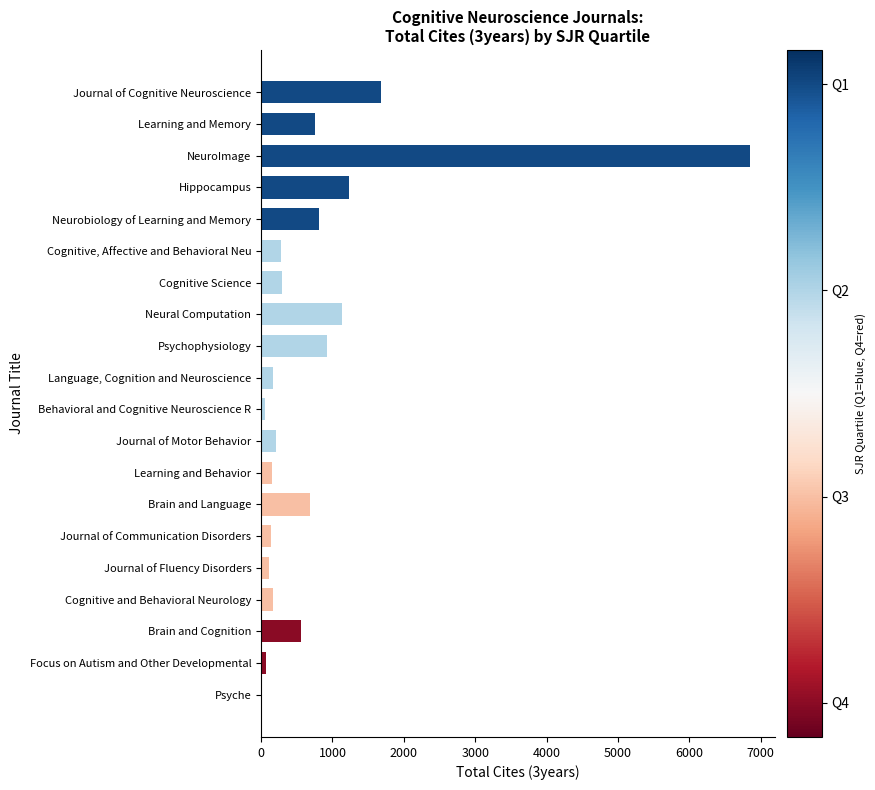

Are the bars grouped side by side (vs. stacked)?

No